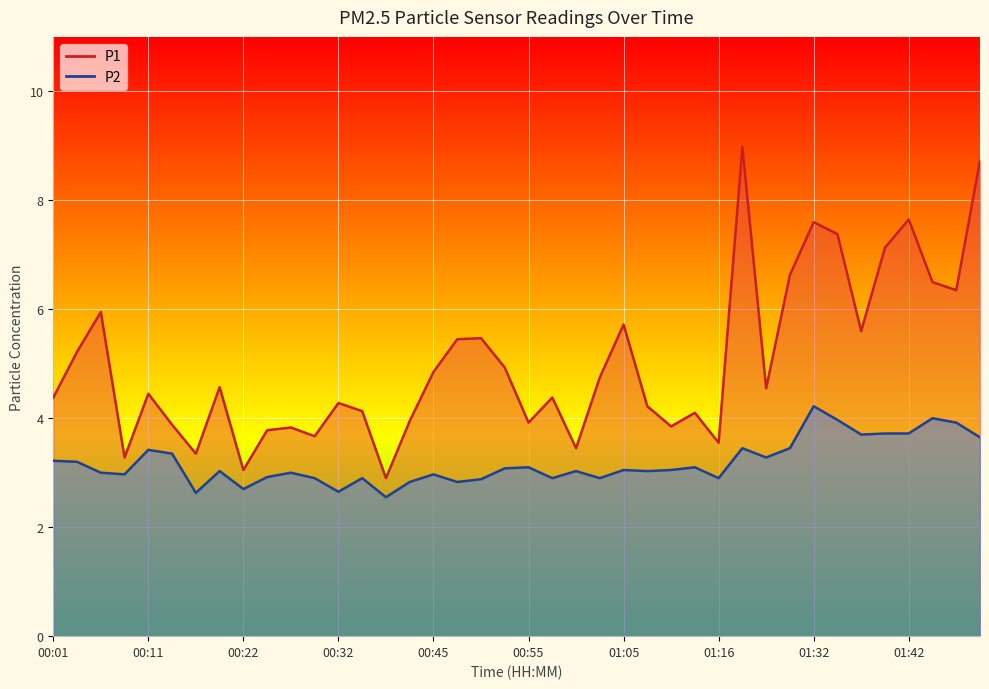

Is the value of P1 at 01:42 greater than the value of P2 at 00:11?

Yes